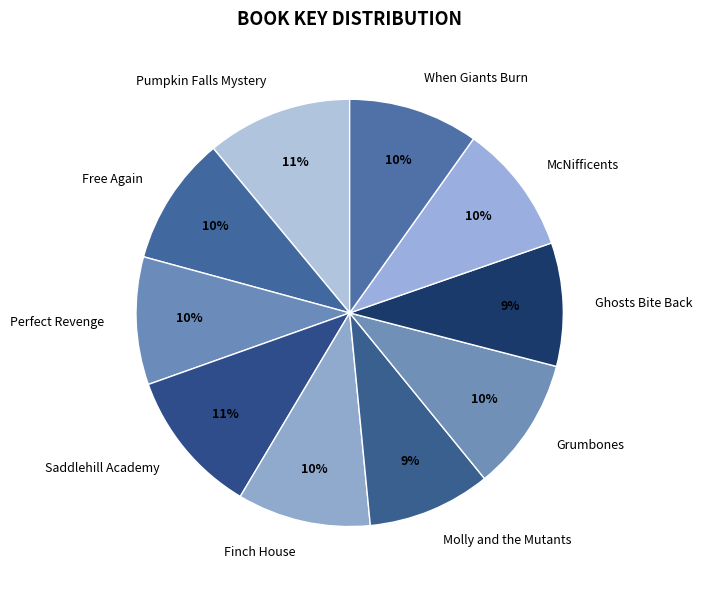

To the nearest percent, what percentage of the pie is Finch House?

10%